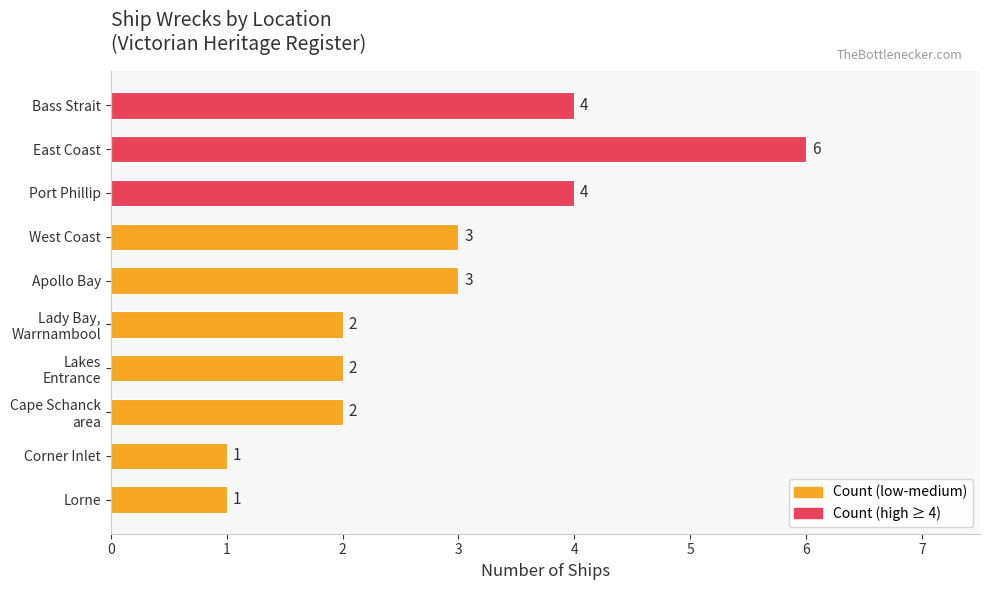

What is the maximum value shown in the chart?

6